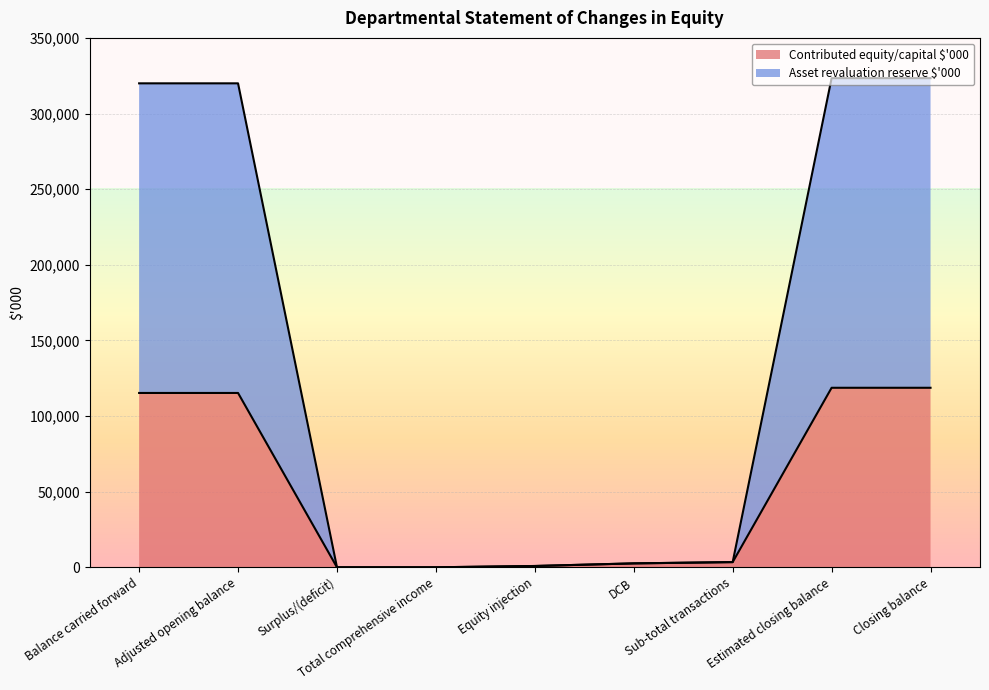

The value of Asset revaluation reserve $'000 at Sub-total transactions is 3427. True or false?

True